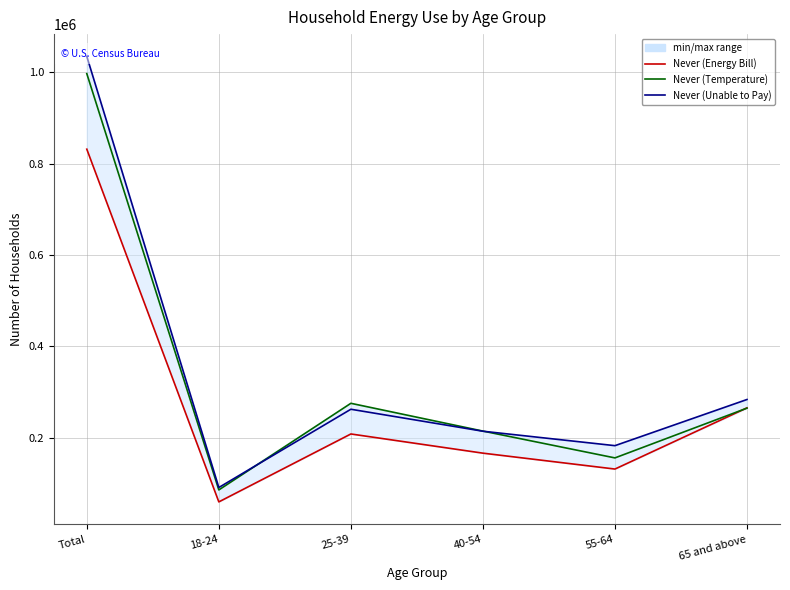

How many data points in Never (Energy Bill) are less than 208469?

3